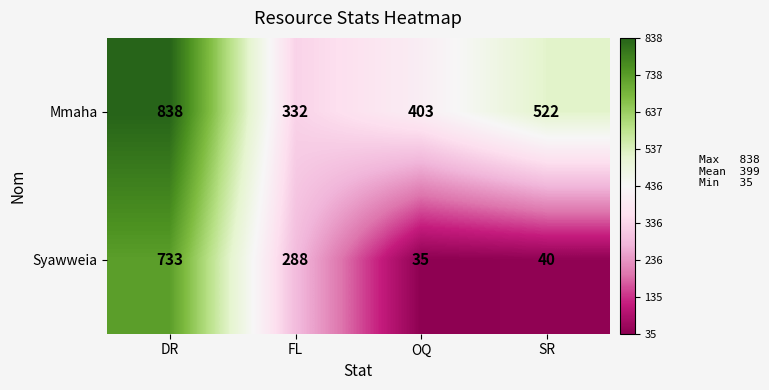

Reading left to right, transcribe all the data shown in this chart.

Mmaha: 838	332	403	522
Syawweia: 733	288	35	40